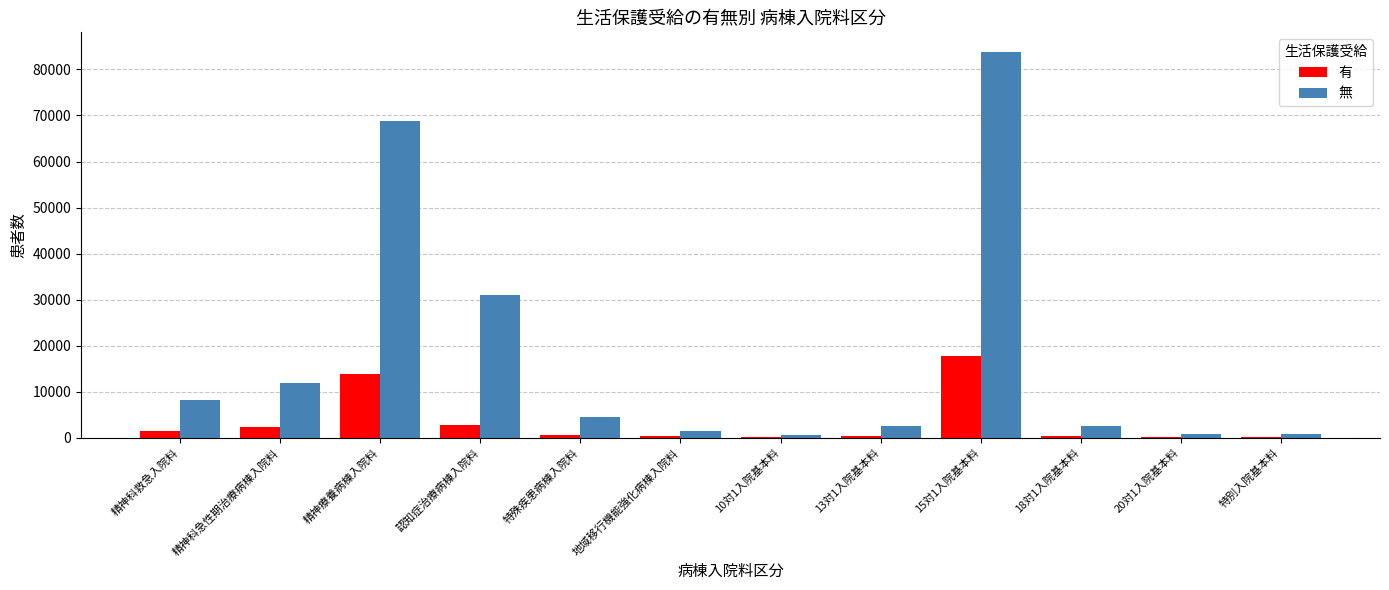

Where is 無 nearest to the value 42263?

認知症治療病棟入院料